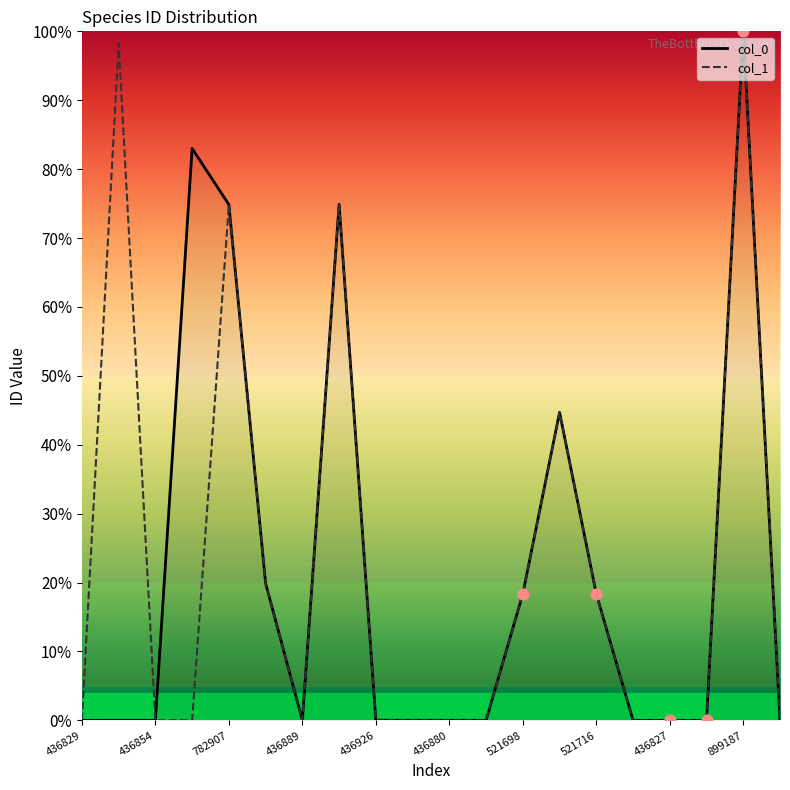

At how many categories does at least one series exceed 11?

9